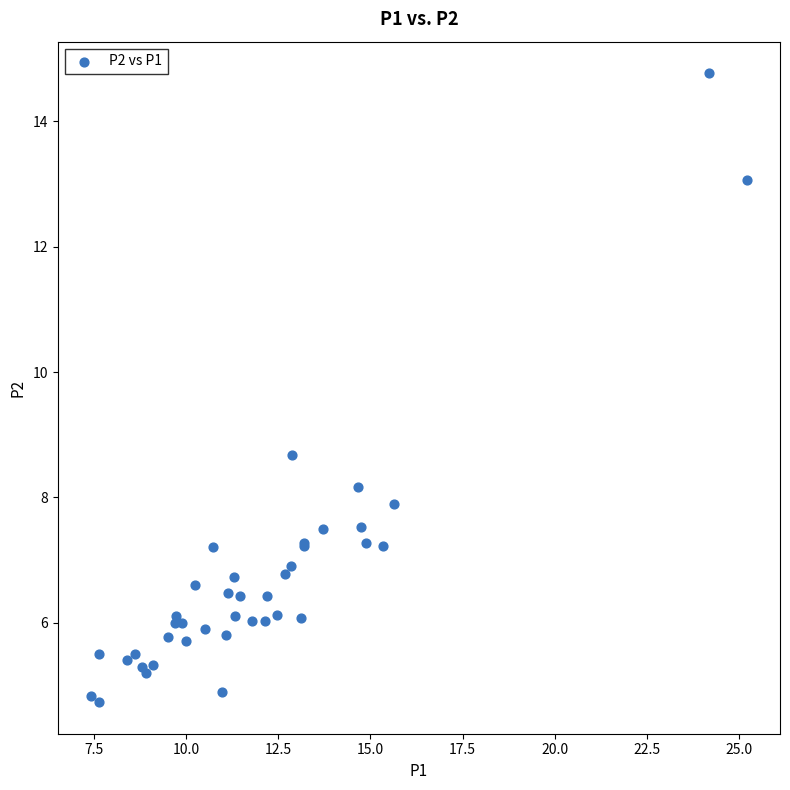

What Y value in the scatter plot is closest to 9?

8.7